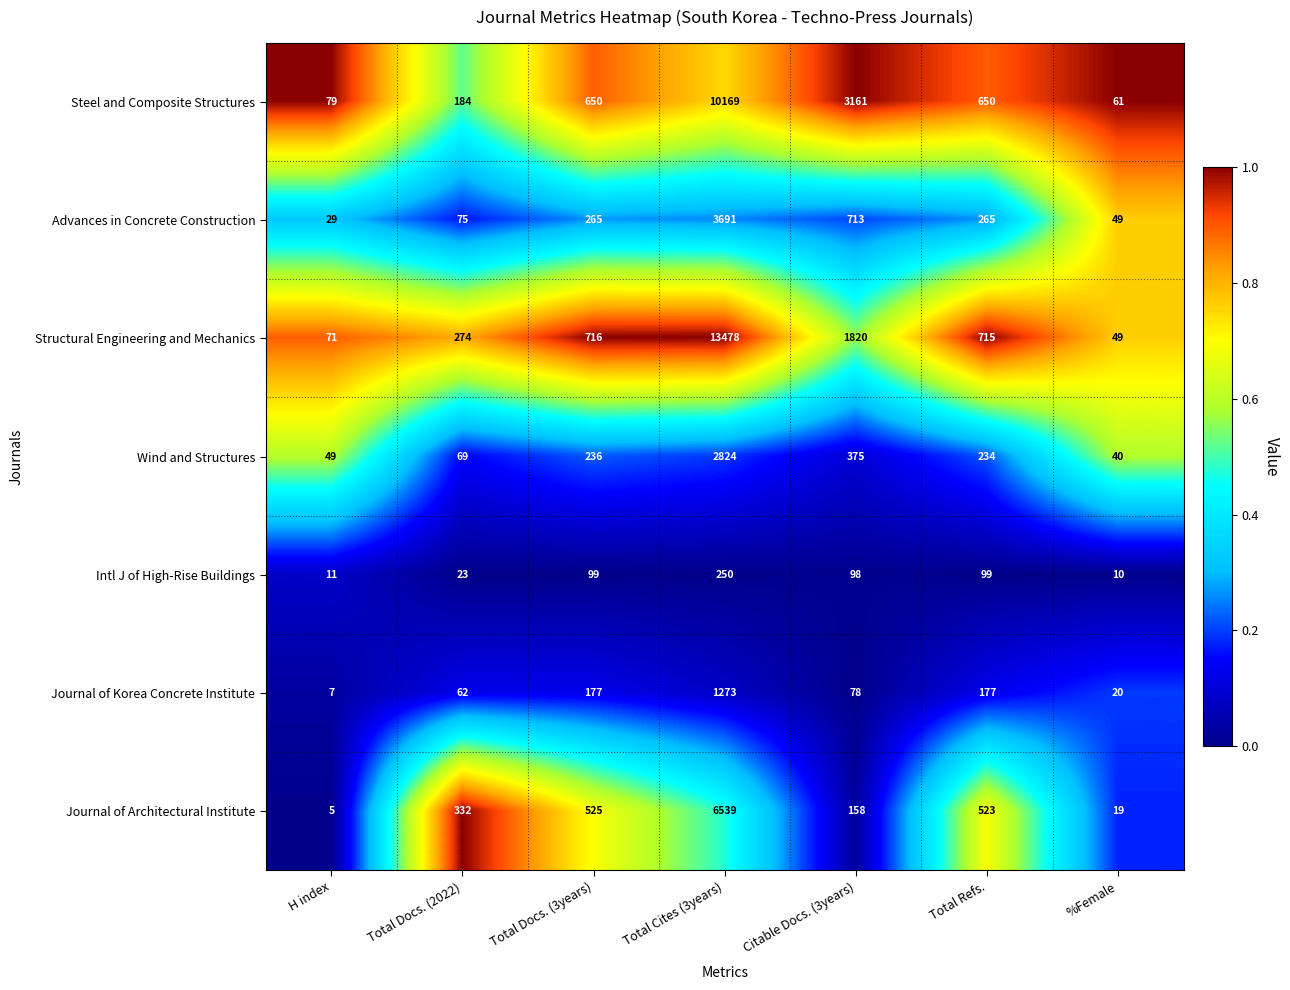

At which category is the sum across all series the highest?

Total Cites (3years)